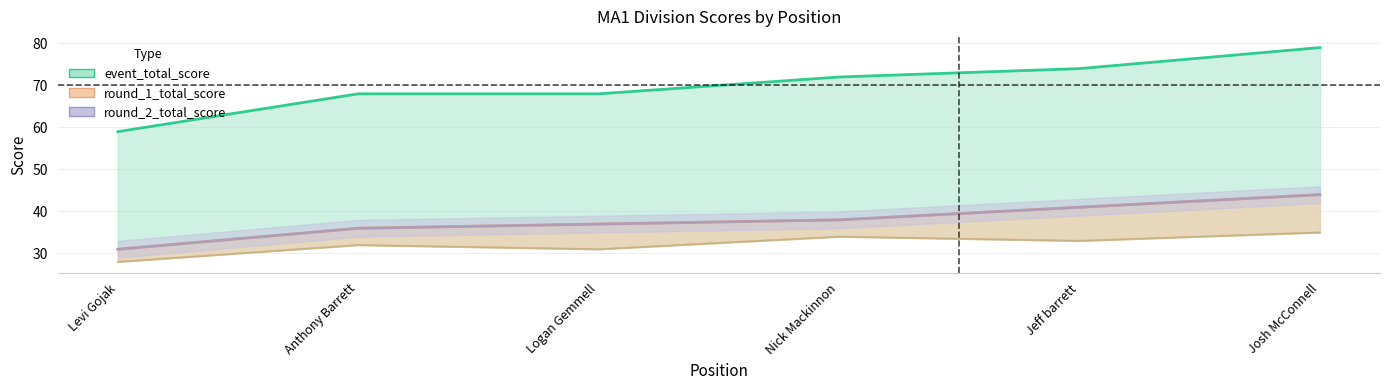

How many series are shown in this chart?

3